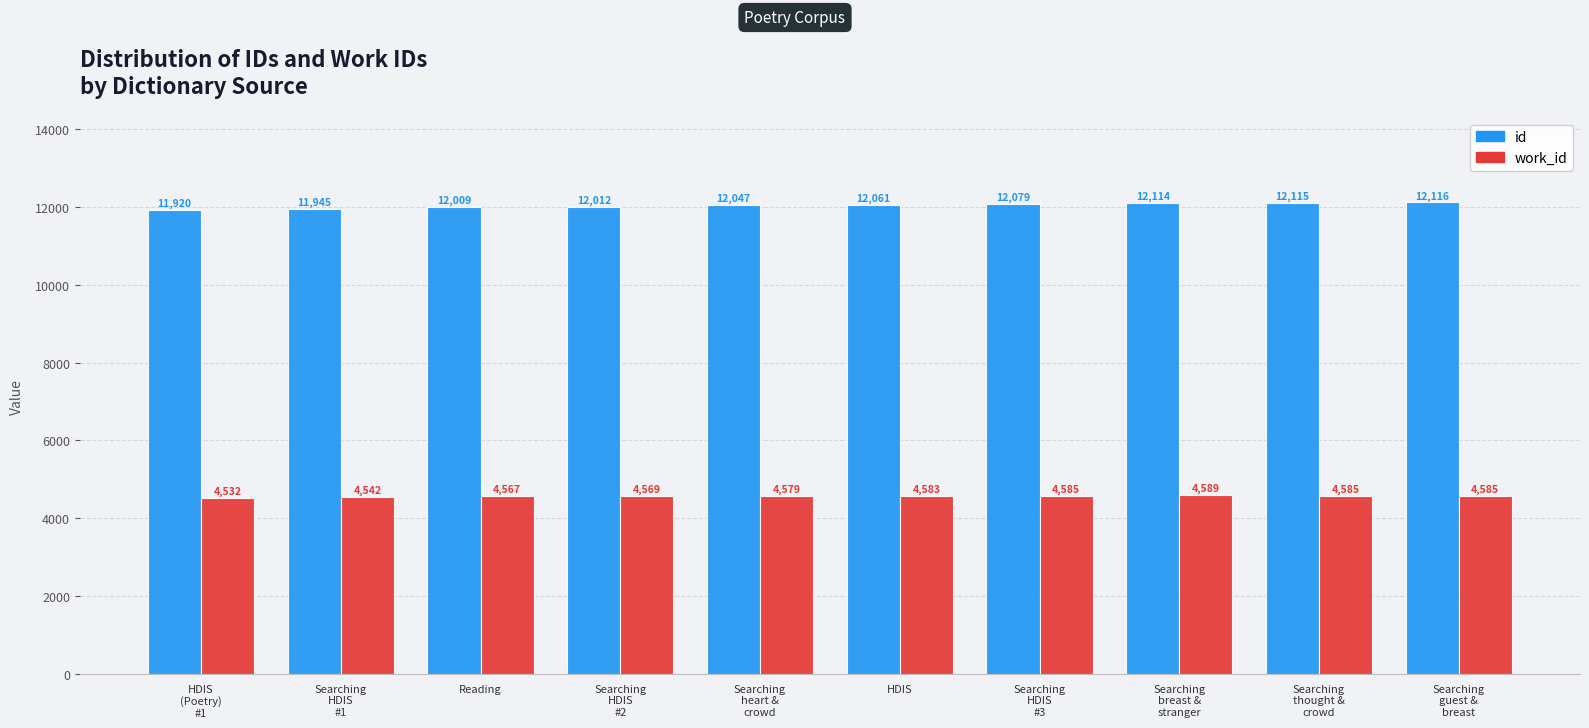

How many values in the work_id series are below 4583?

5